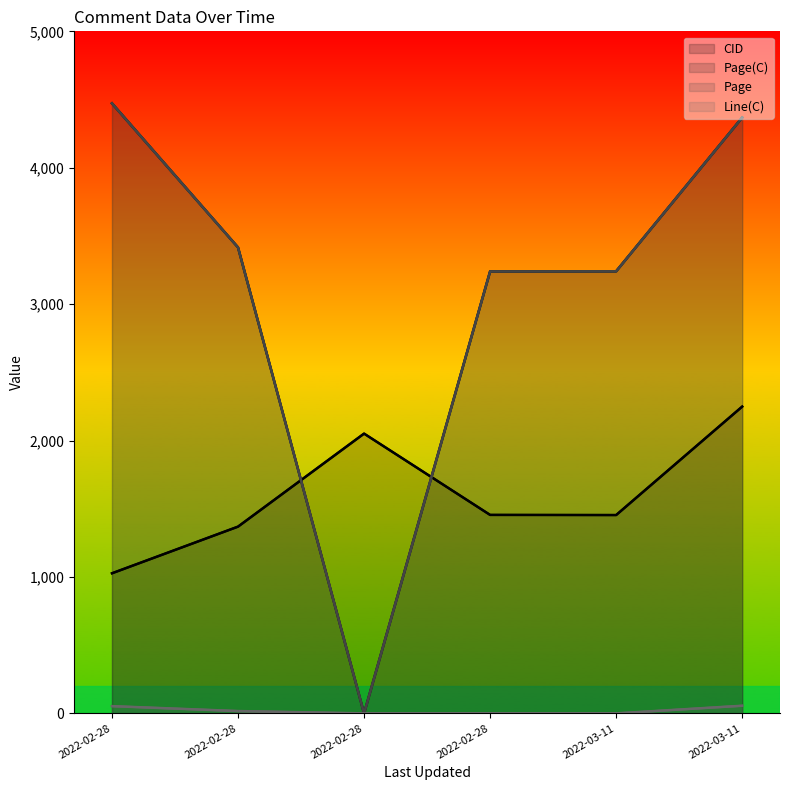

What is the difference between the maximum and minimum values in the Page(C) series?

4472